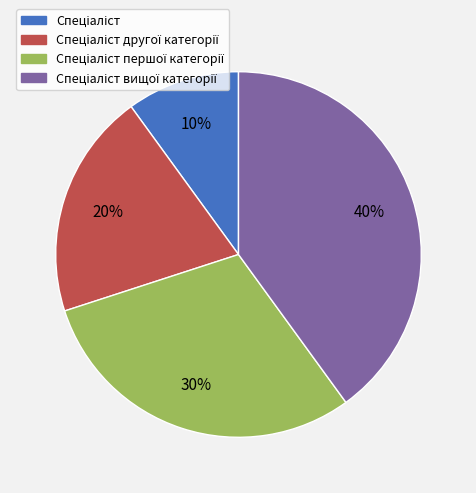

Is there any slice that represents more than half of the pie?

No